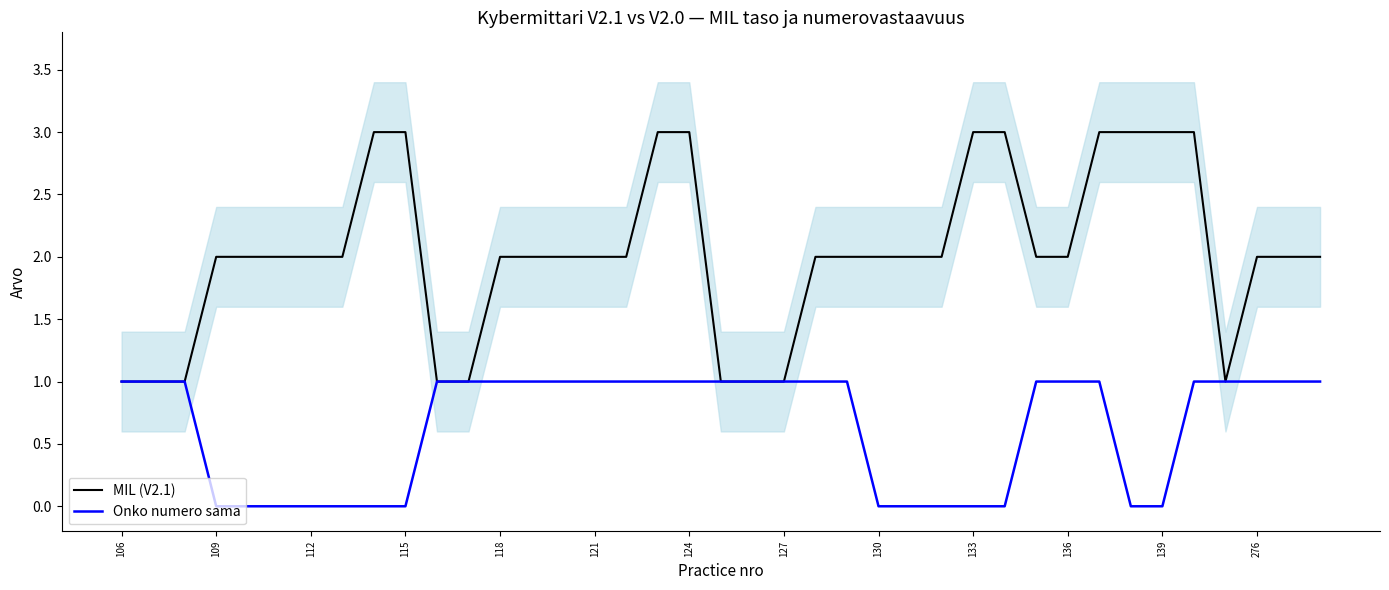

Reading right to left, extract all data points from this chart.

MIL (V2.1): 2	2	2	1	3	3	3	3	2	2	3	3	2	2	2	2	2	1	1	1	3	3	2	2	2	2	2	1	1	3	3	2	2	2	2	2	1	1	1
Onko numero sama: 1	1	1	1	1	0	0	1	1	1	0	0	0	0	0	1	1	1	1	1	1	1	1	1	1	1	1	1	1	0	0	0	0	0	0	0	1	1	1